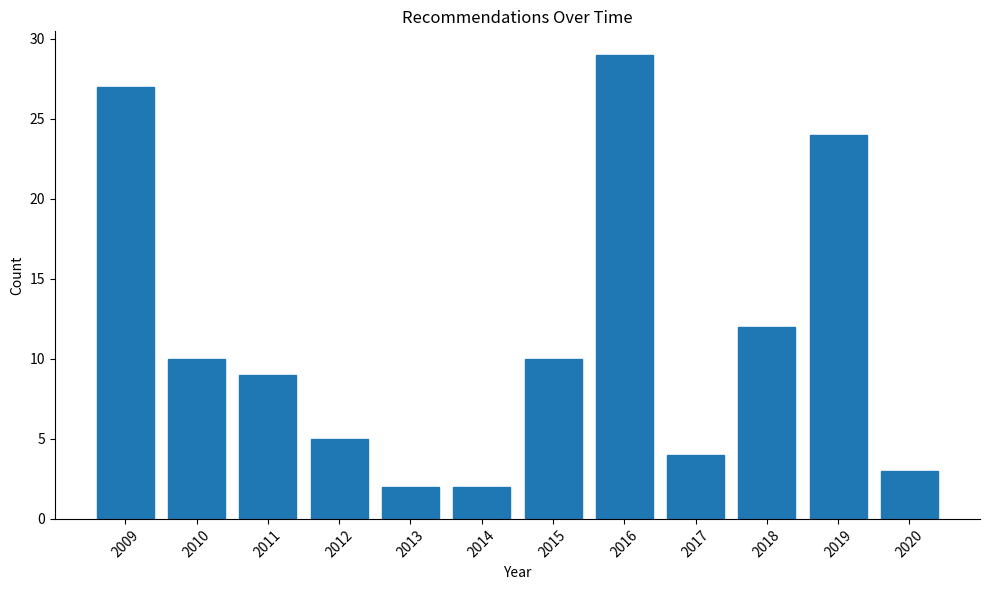

Reading right to left, extract all data points from this chart.

3	24	12	4	29	10	2	2	5	9	10	27